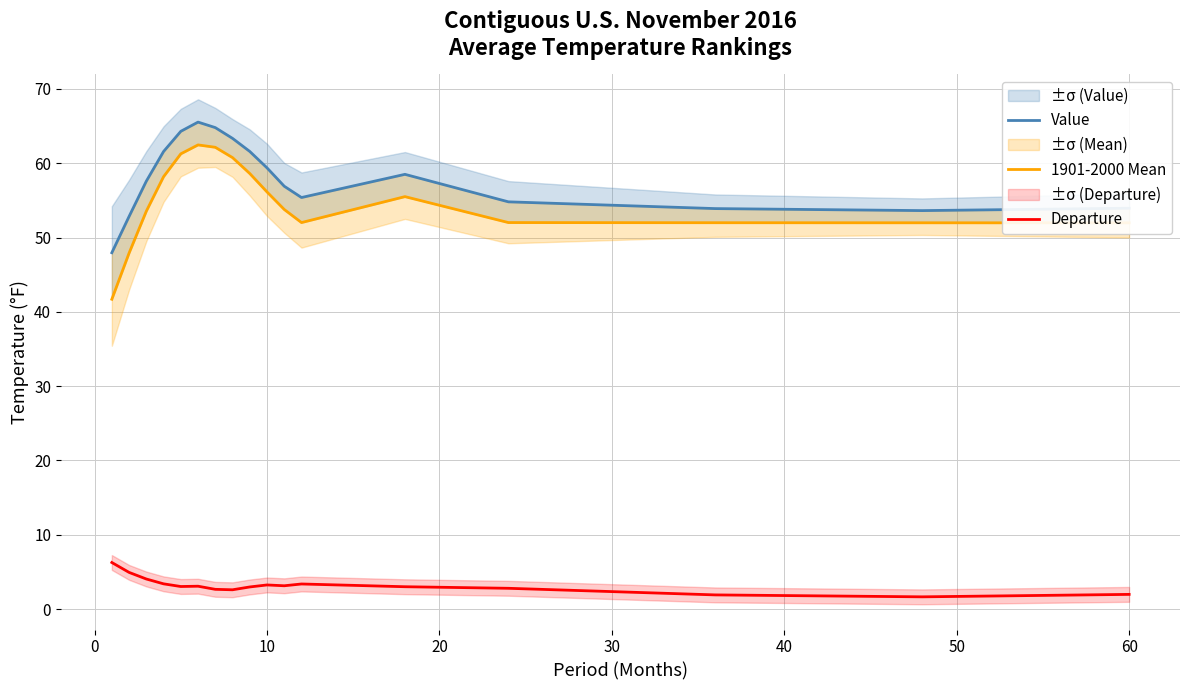

What is the difference between the second highest and minimum values in the 1901-2000 Mean series?

20.5